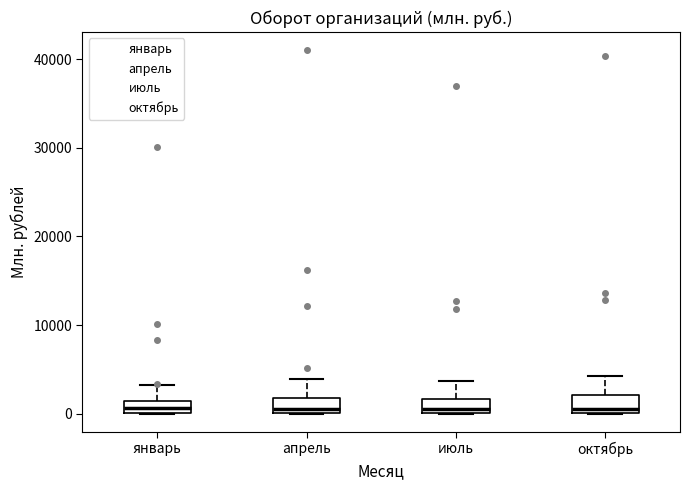

Where does the upper whisker of the box for январь end on the y-axis? The values are not printed on the chart, so give them approximately, as read against the axis.

3000